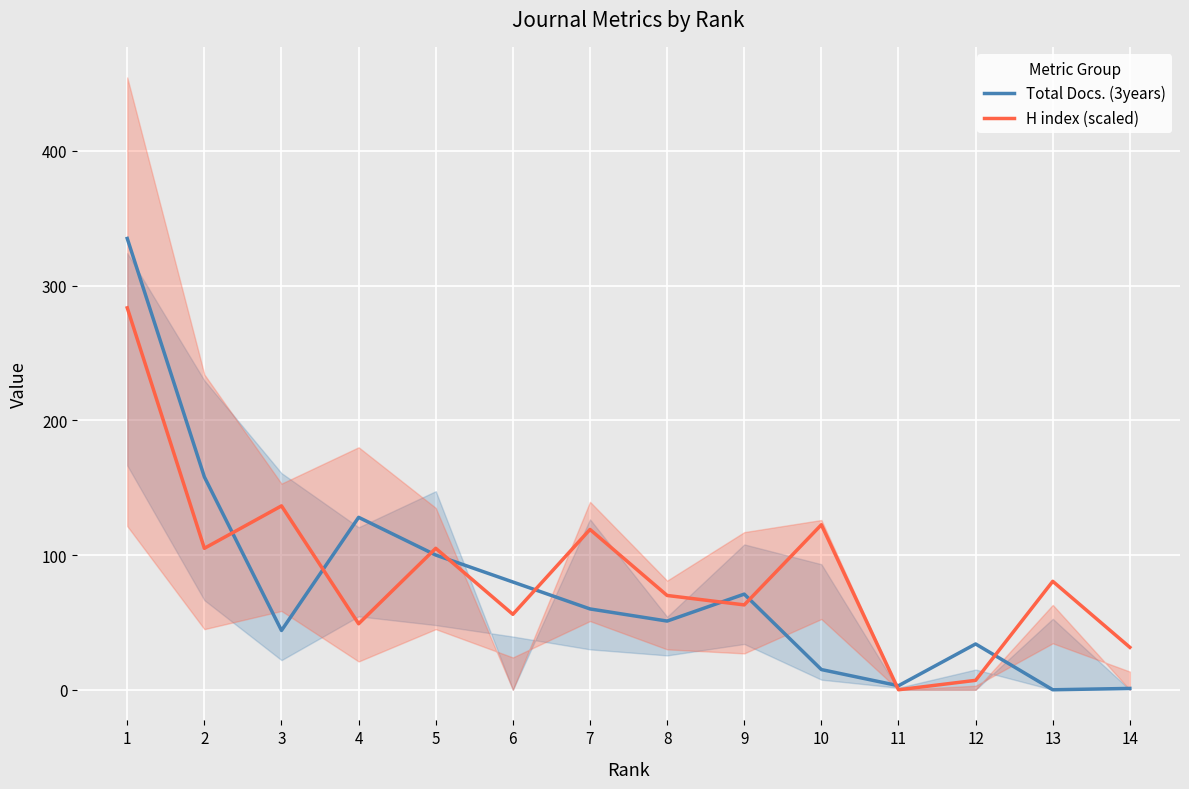

At which category is the sum across all series the highest?

1